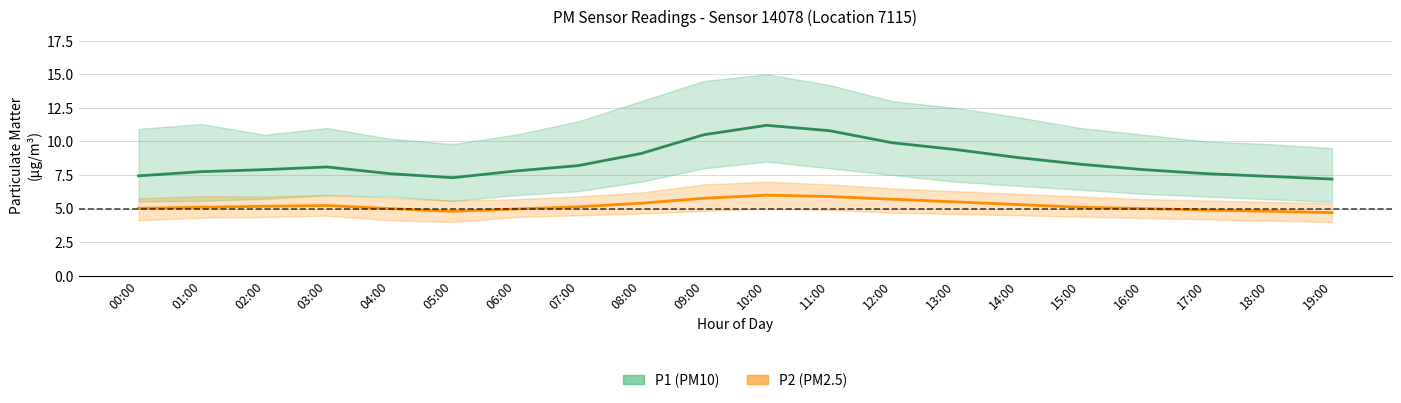

Is it true that P2 (PM2.5) equals 5.0 at 16:00?

True